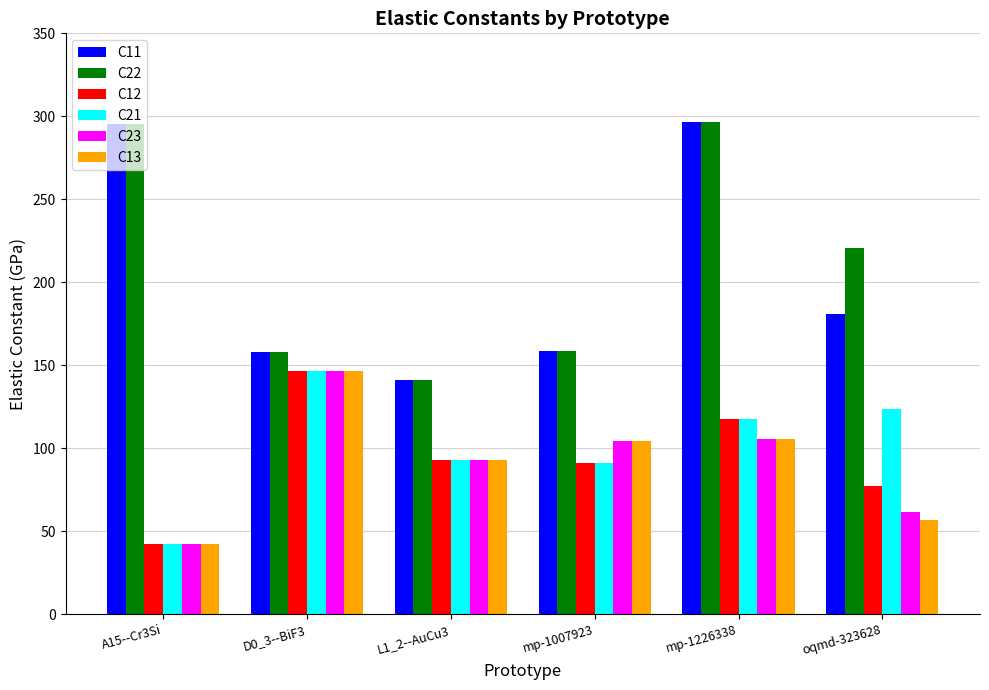

What is the spread (max minus min) of values at A15--Cr3Si?

253.4